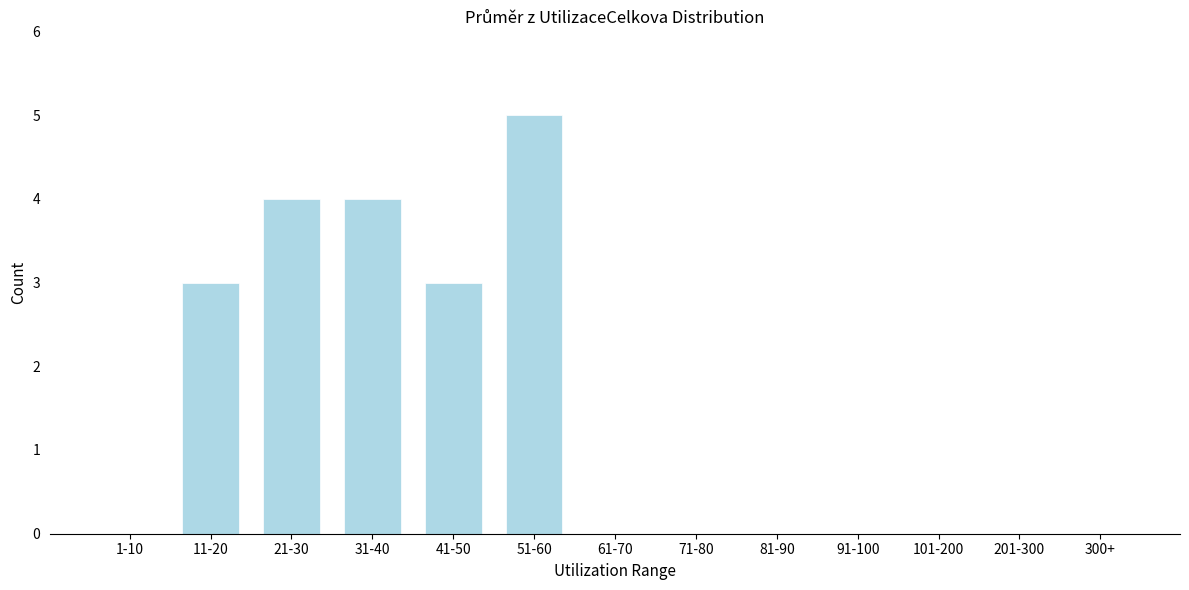

Reading left to right, transcribe all the data shown in this chart.

1-10=0	11-20=3	21-30=4	31-40=4	41-50=3	51-60=5	61-70=0	71-80=0	81-90=0	91-100=0	101-200=0	201-300=0	300+=0